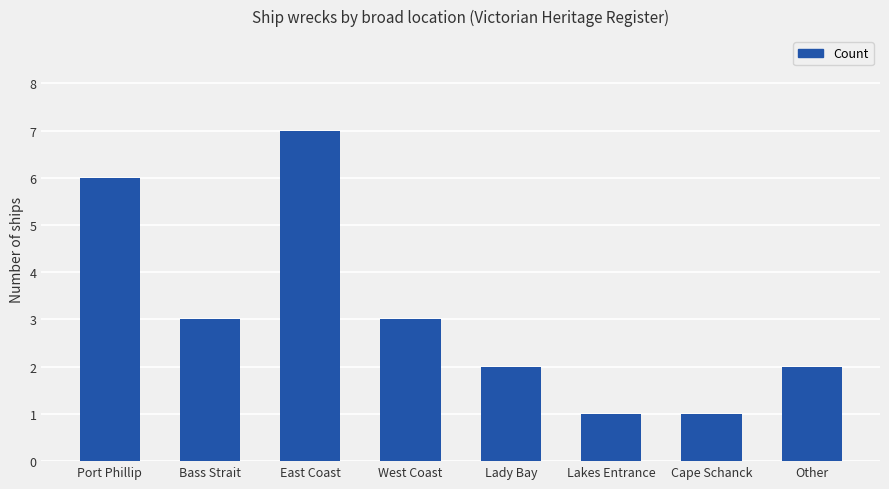

Does the chart contain stacked bars?

No